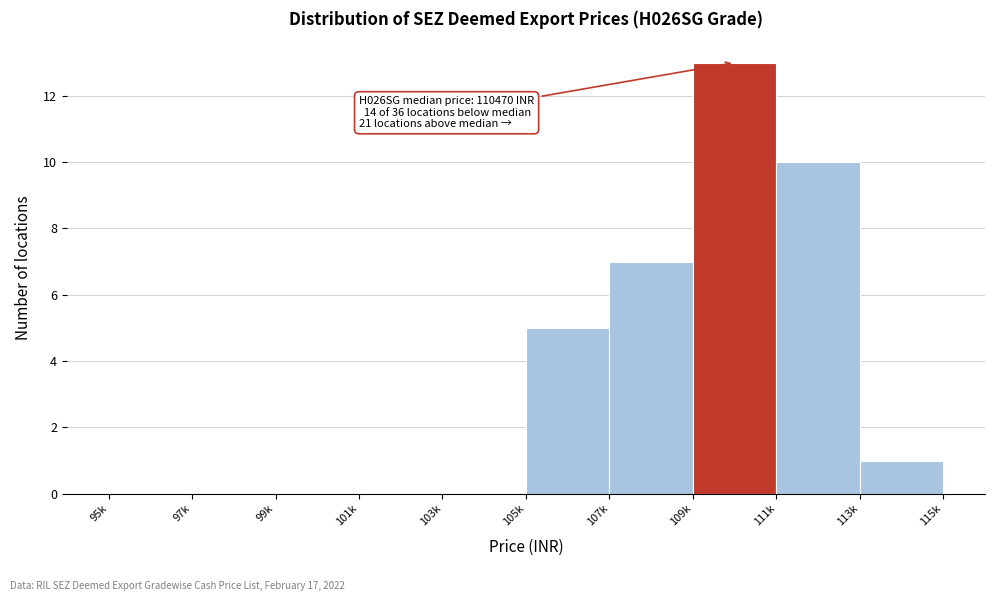

Reading left to right, what are all the values shown in this chart?

95k=0	97k=0	99k=0	101k=0	103k=0	105k=5	107k=7	109k=13	111k=10	113k=1